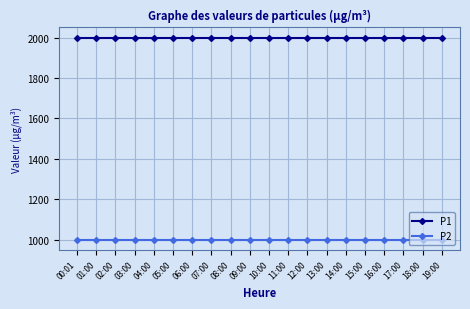

What is the label of the 5th point from the left?

04:00